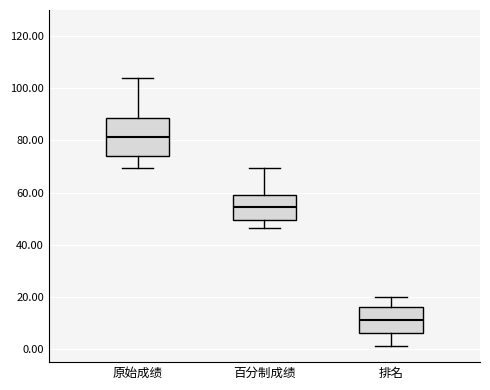

Which box's median line is the lowest?

排名